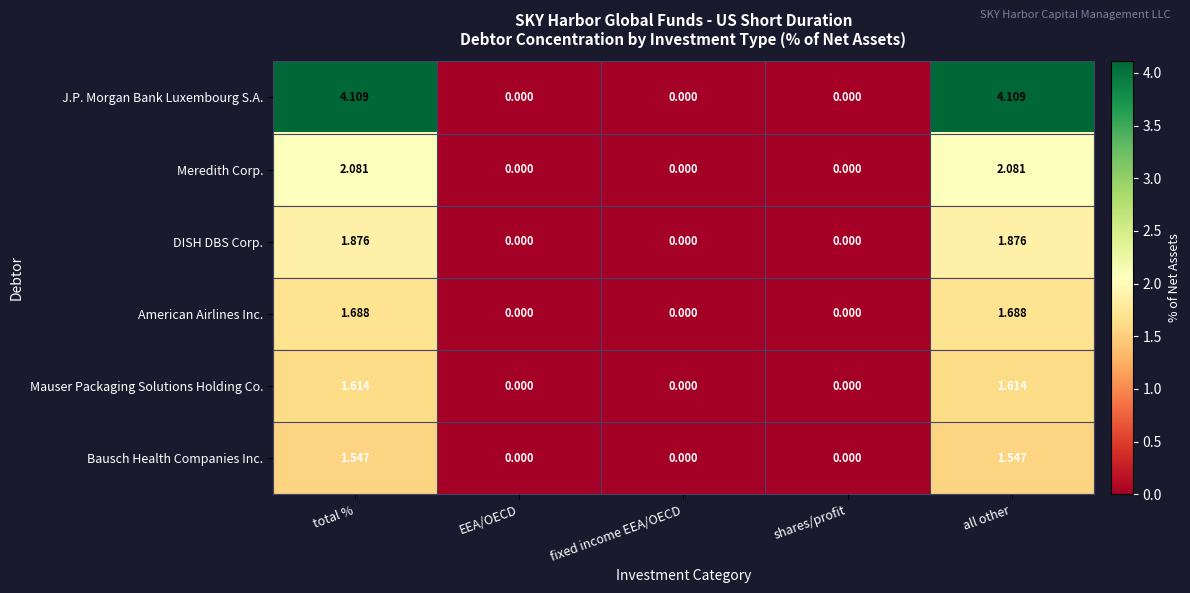

Which series has the largest total across all categories?

J.P. Morgan Bank Luxembourg S.A.